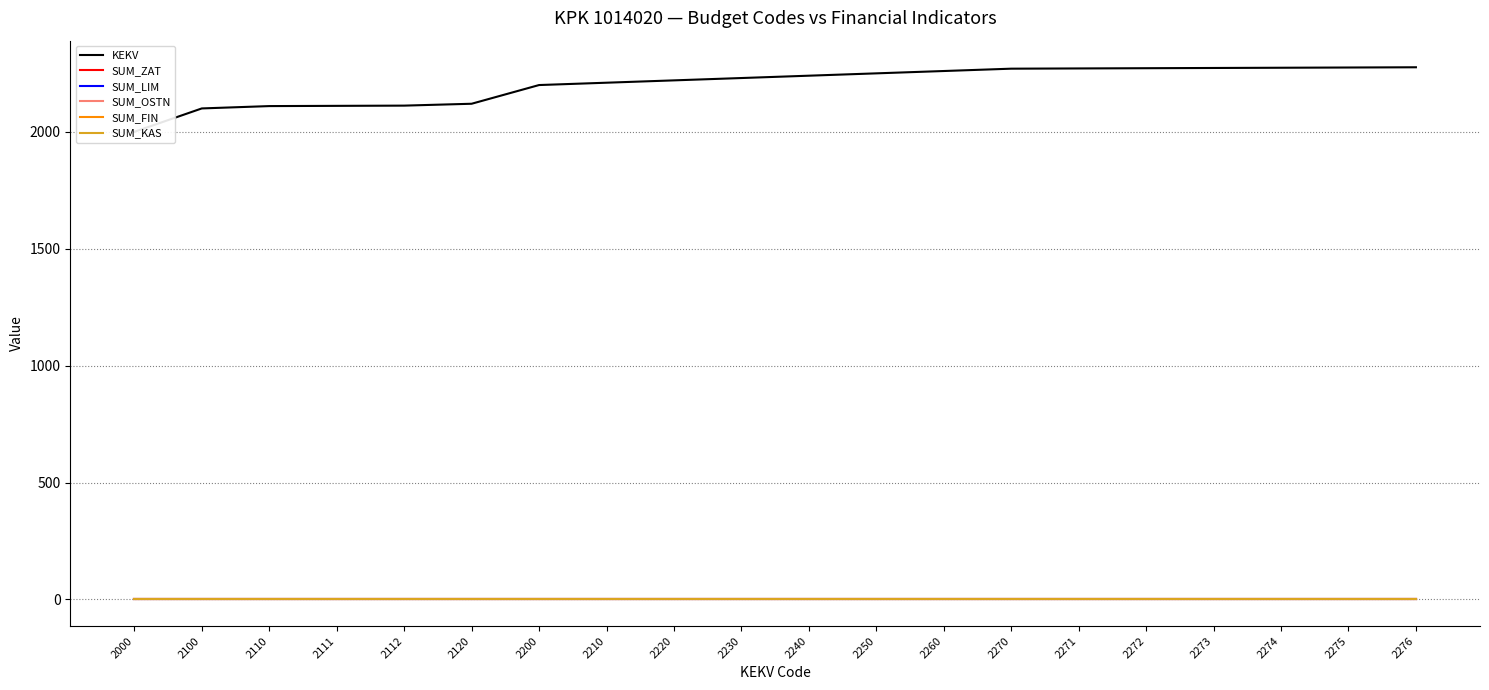

What is the total value across all series at 2260?

2260